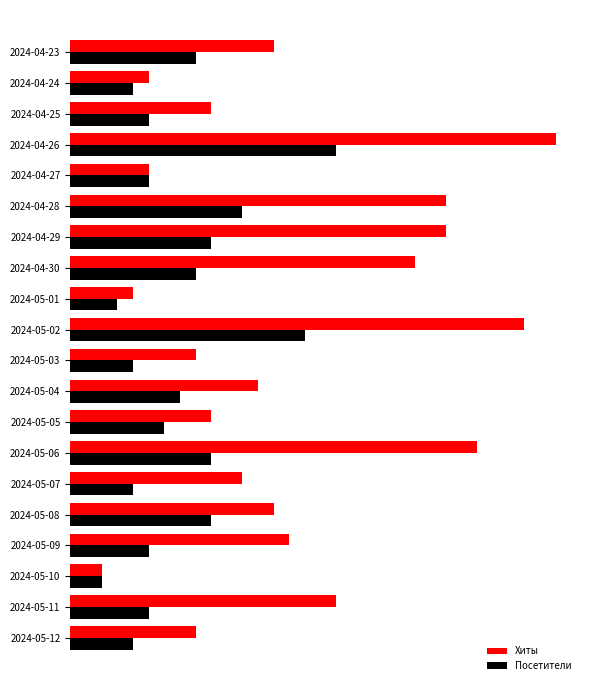

At how many categories does at least one series exceed 20?

6